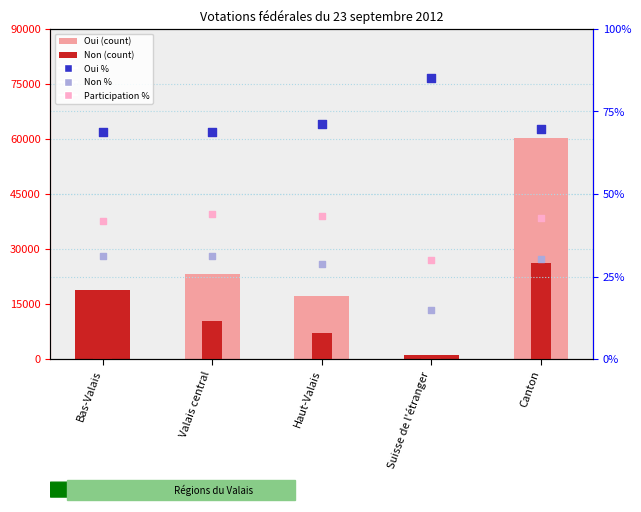

What is the total value across all series at Bas-Valais?

27487.7